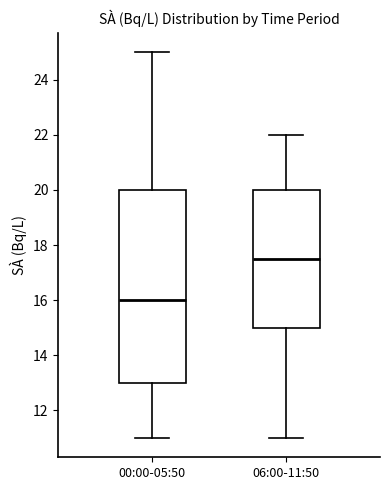

Reading left to right, transcribe this box plot: for each box, give where its median line is, the range the box spans, and where its two whiskers end, as read against the y-axis. The values are not printed on the chart, so give them approximately, as read against the axis.

00:00-05:50: median 16.0, box 13.0 to 20.0, whiskers 11.0 to 25.0
06:00-11:50: median 17.6, box 15.0 to 20.0, whiskers 11.0 to 22.0